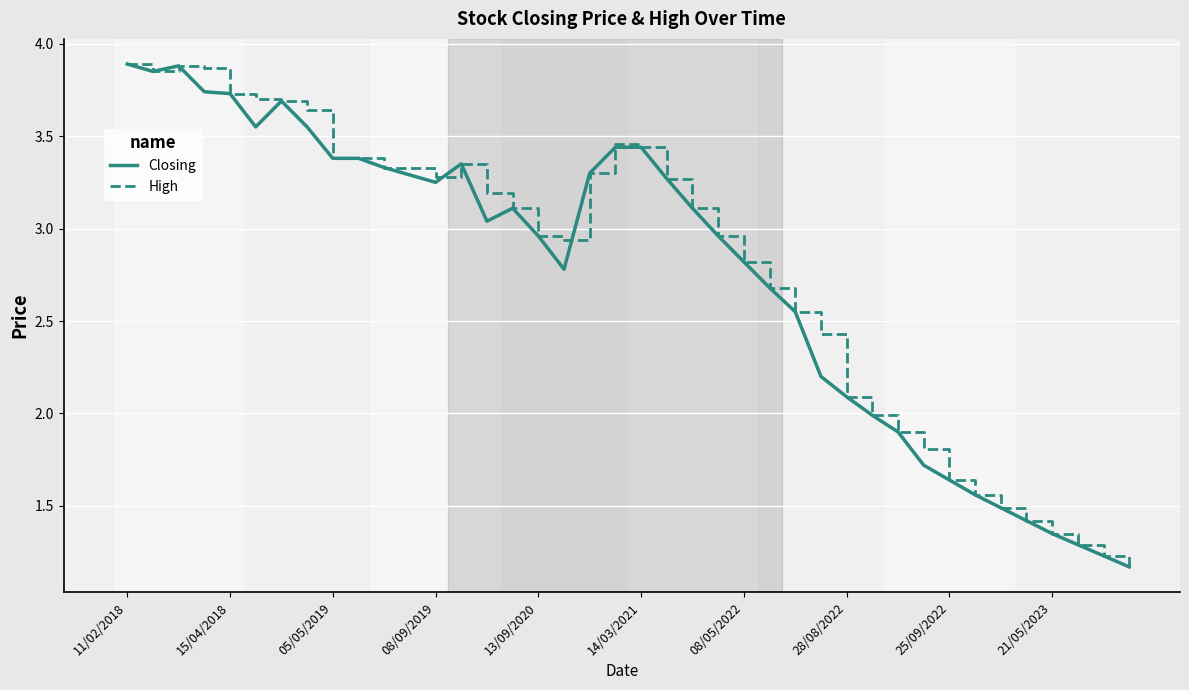

What is the average value of the High series?

2.8